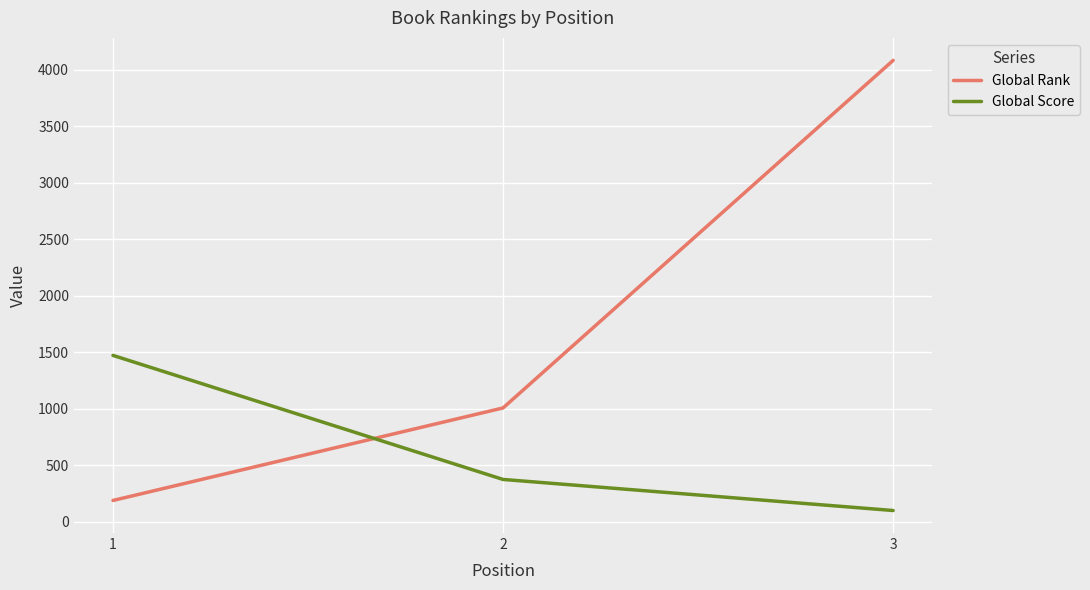

Reading left to right, transcribe all the data shown in this chart.

Global Rank: 1=188	2=1007	3=4083
Global Score: 1=1472	2=374	3=99